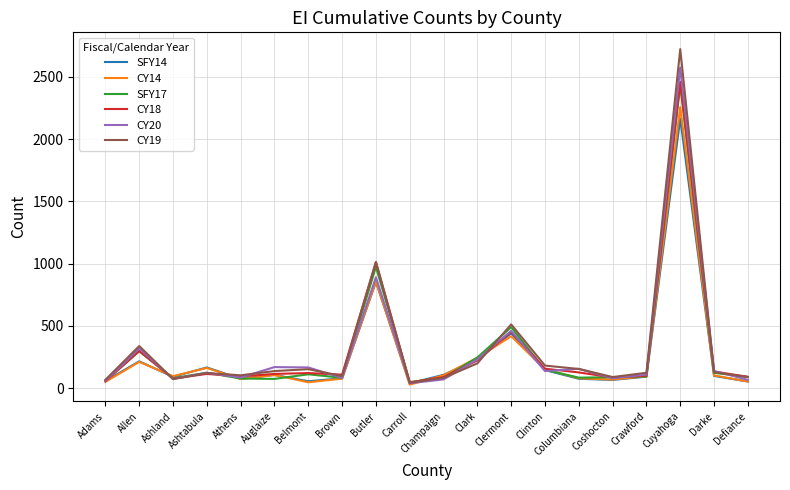

What is the difference between the maximum and minimum values in the SFY17 series?

2388